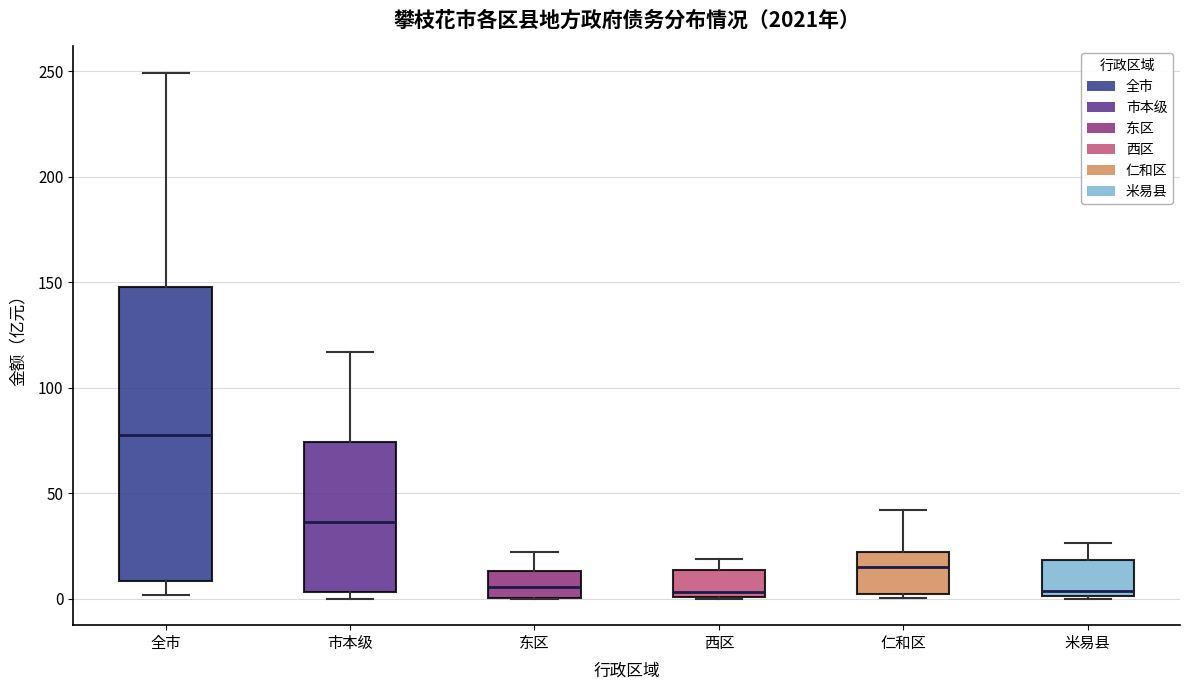

Where does the upper whisker of the box for 西区 end on the y-axis? The values are not printed on the chart, so give them approximately, as read against the axis.

20